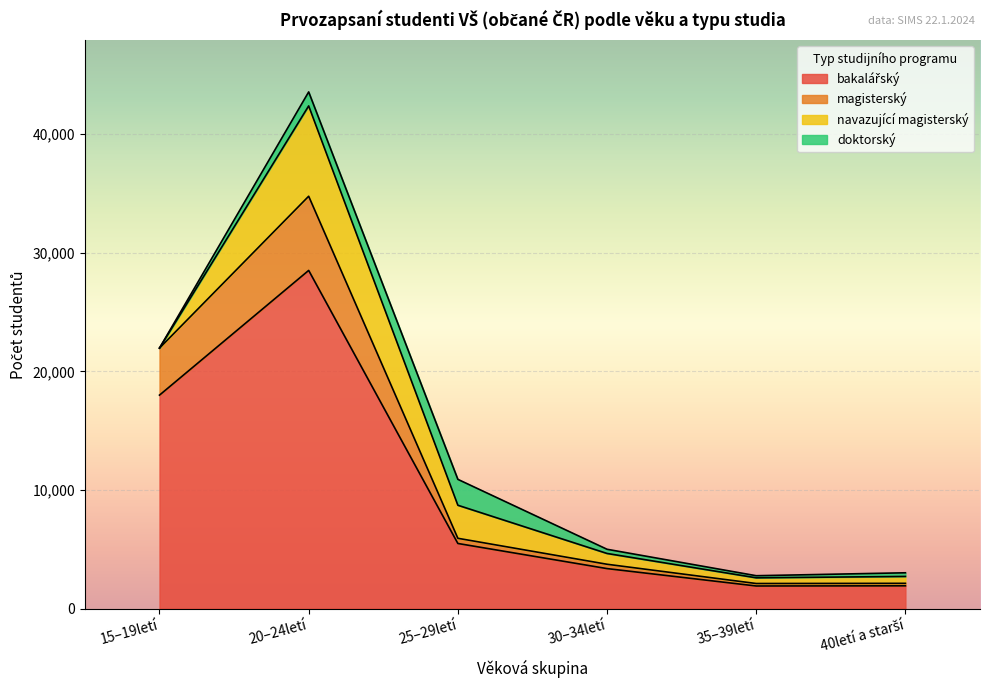

Between 35–39letí and 40letí a starší, which series saw the biggest shift?

magisterský